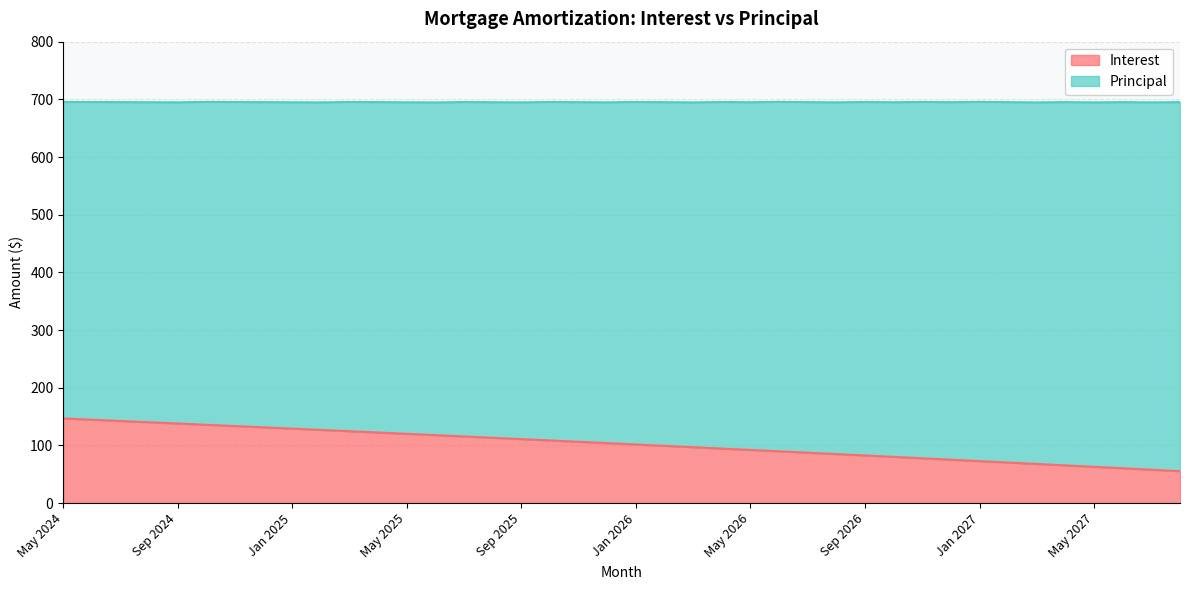

At which label is the value closest to 101?

Jan 2026